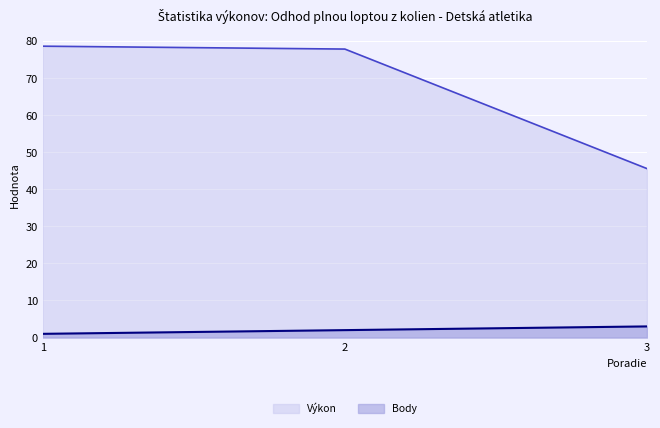

What are all the series names shown in the legend?

Výkon, Body